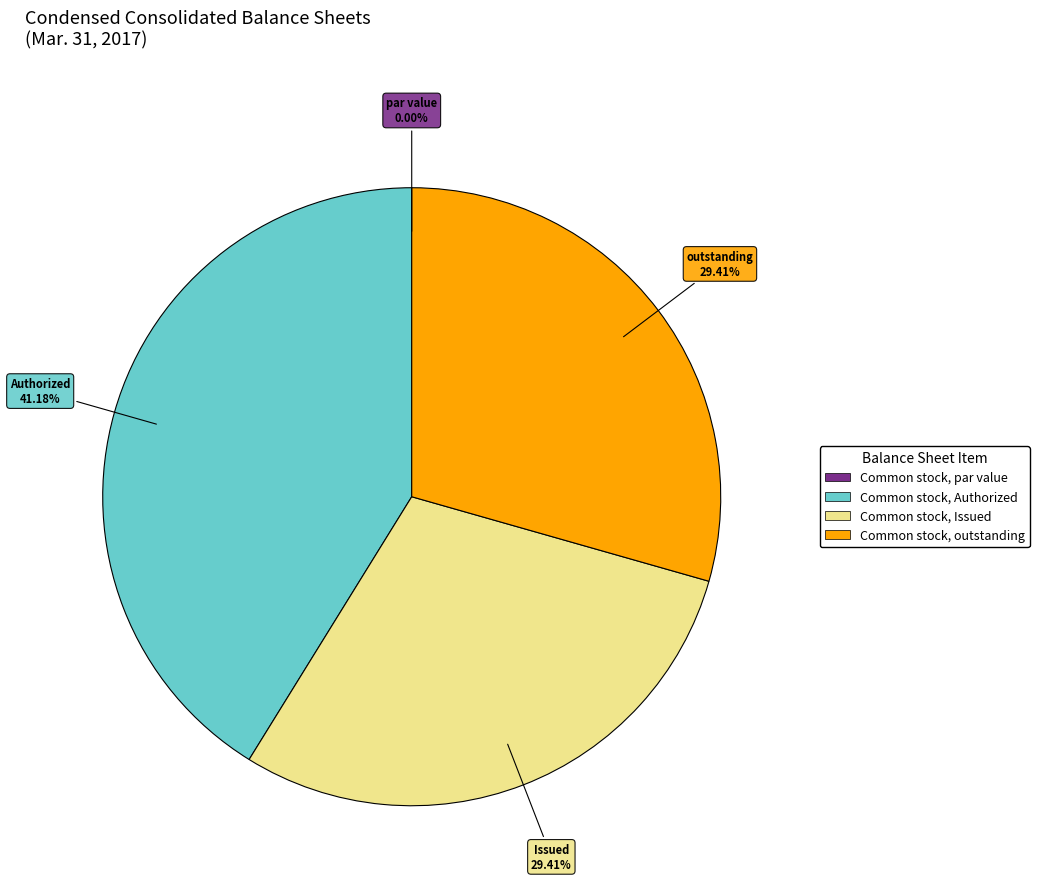

Which has a higher value, Common stock, outstanding or Common stock, Authorized?

Common stock, Authorized